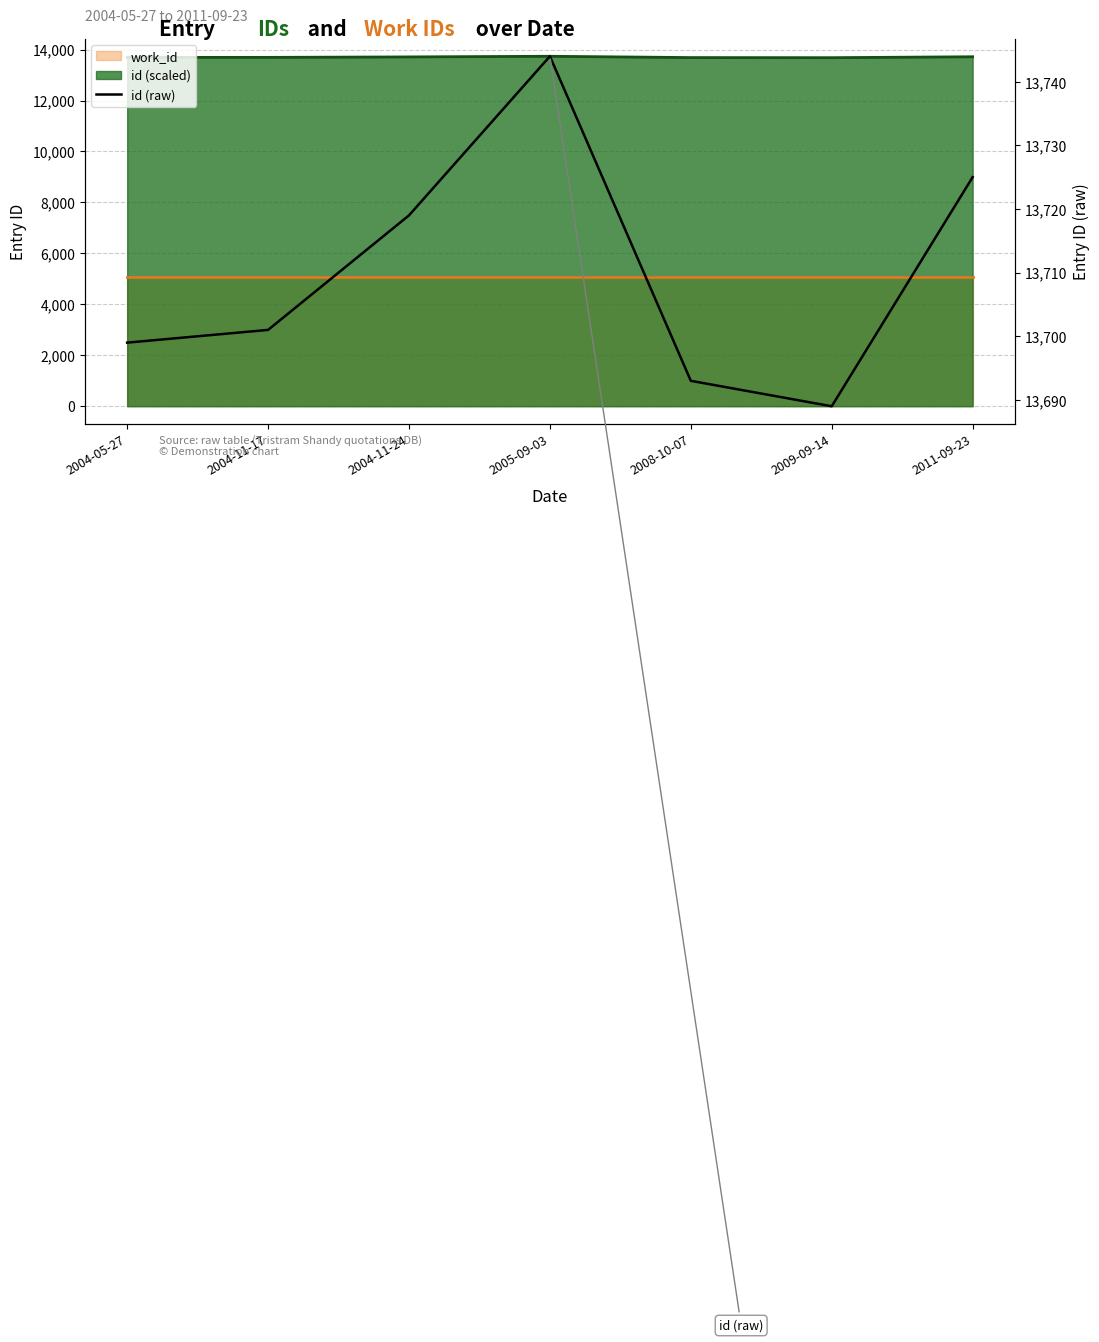

Reading left to right, transcribe all the data shown in this chart.

13699	13701	13719	13744	13693	13689	13725